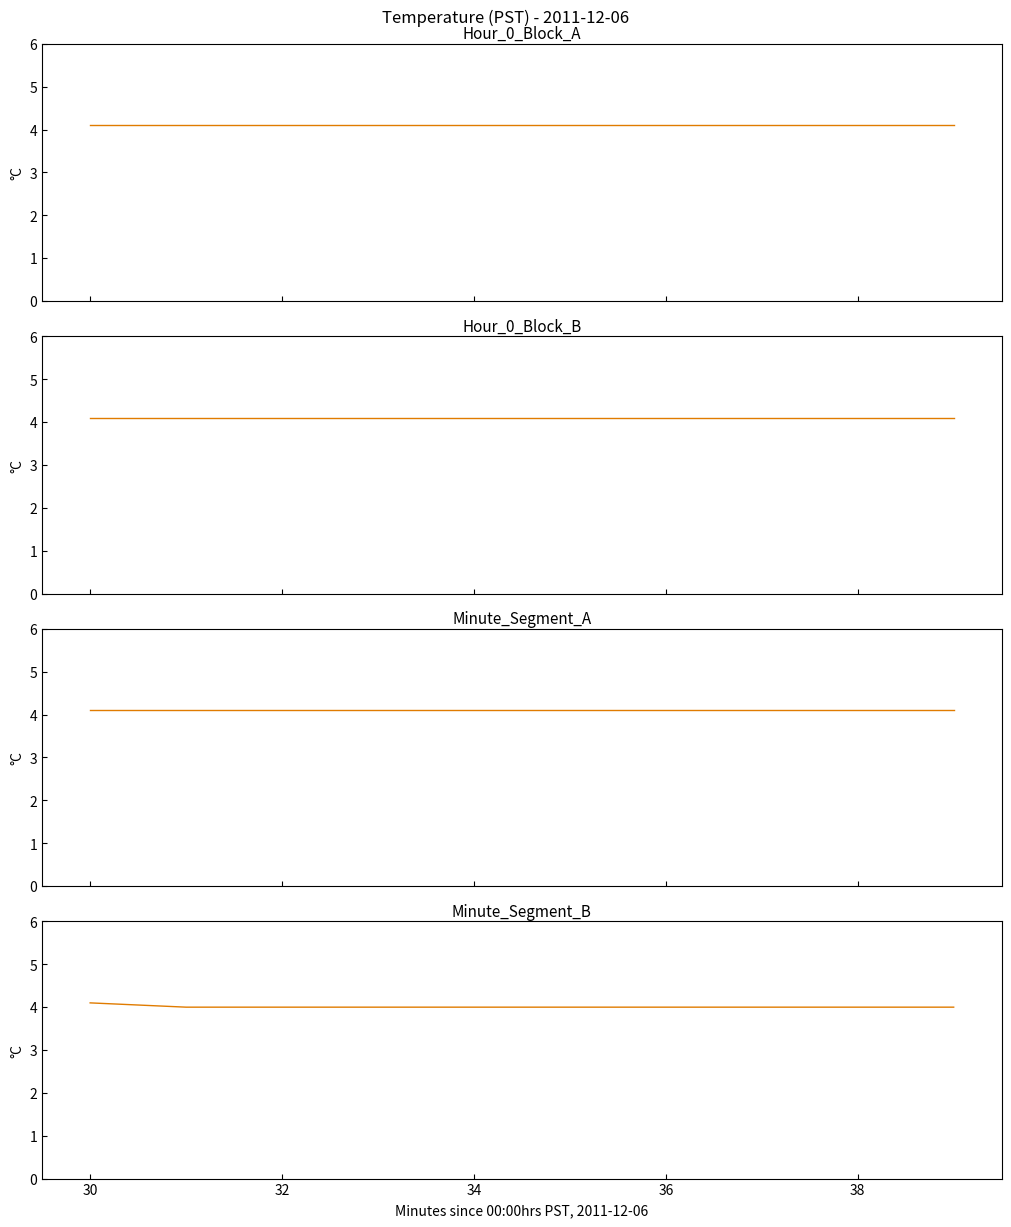

Does the chart display data point markers on the line(s)?

No